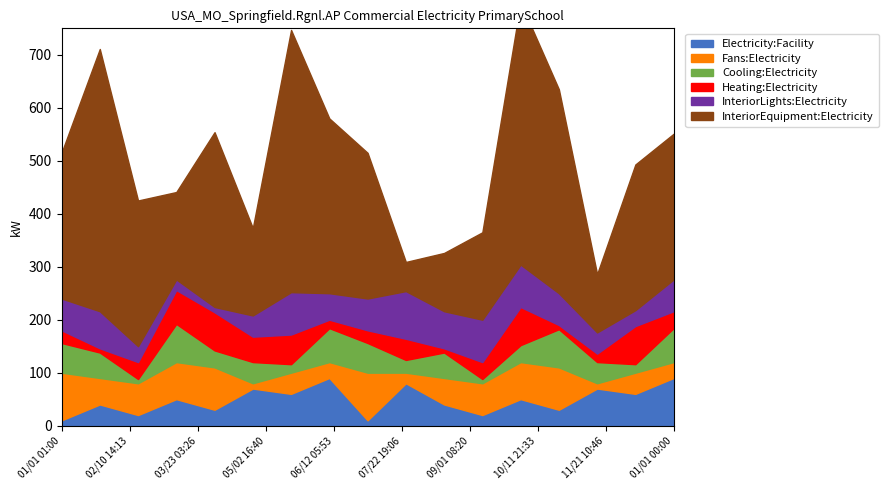

How many distinct data groups are displayed?

6